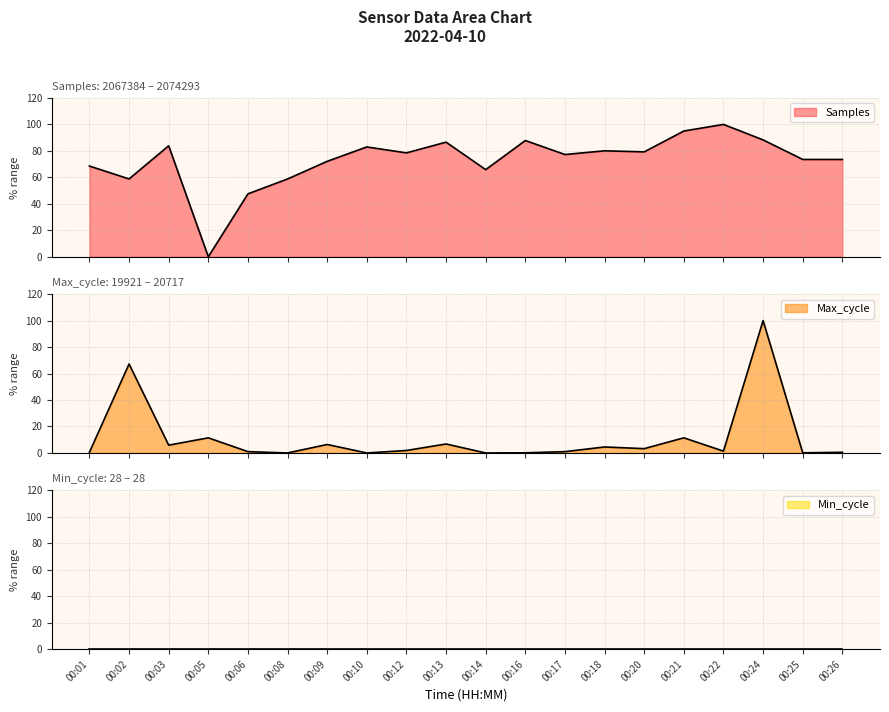

How many values in the Samples series are below 78?

10